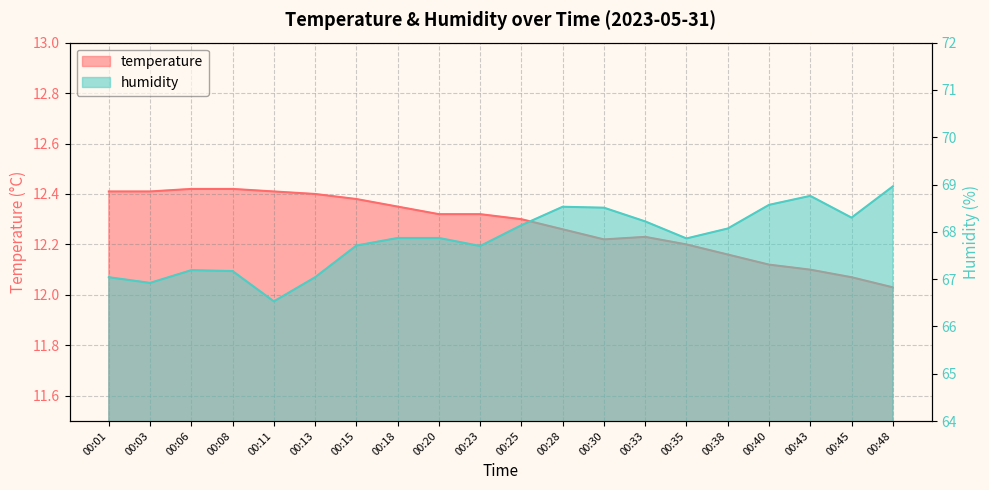

What is the difference between the highest and lowest values at 00:13?

54.6